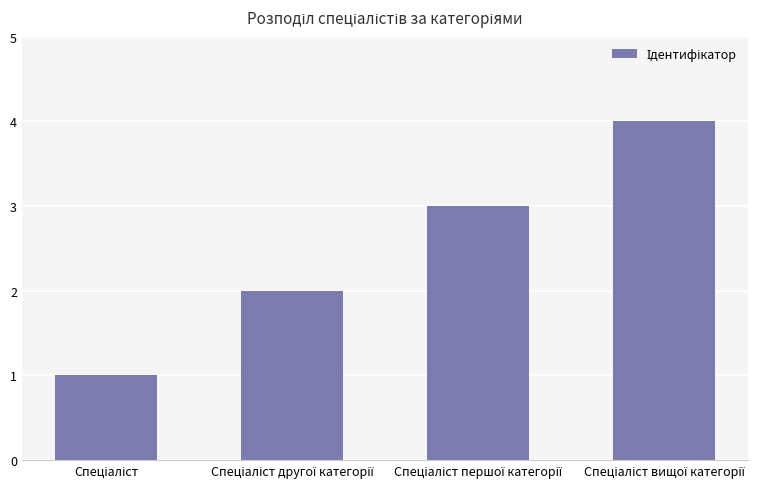

What is the difference between the maximum and minimum values?

3